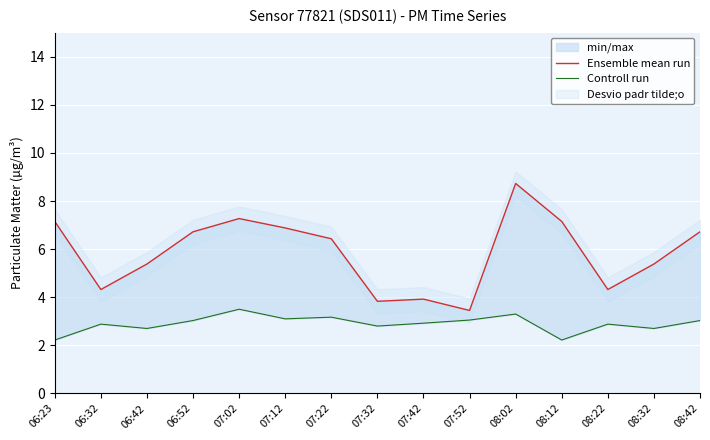

True or false: Ensemble mean run and Controll run intersect in this chart.

False